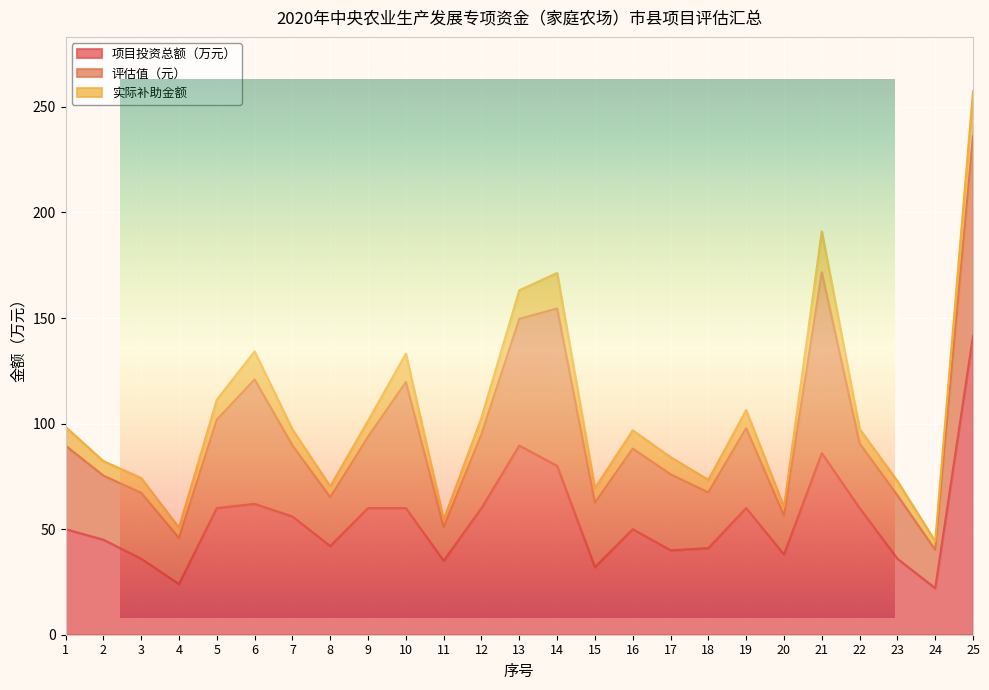

How many data points in 实际补助金额 are less than 7?

10